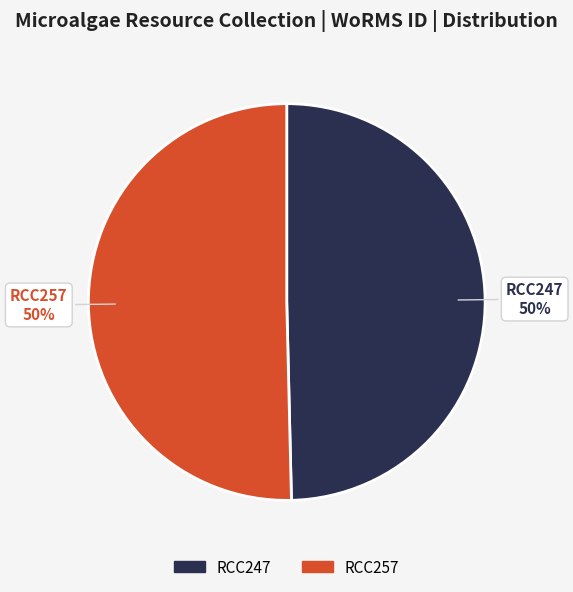

Count the number of slices in the pie.

2